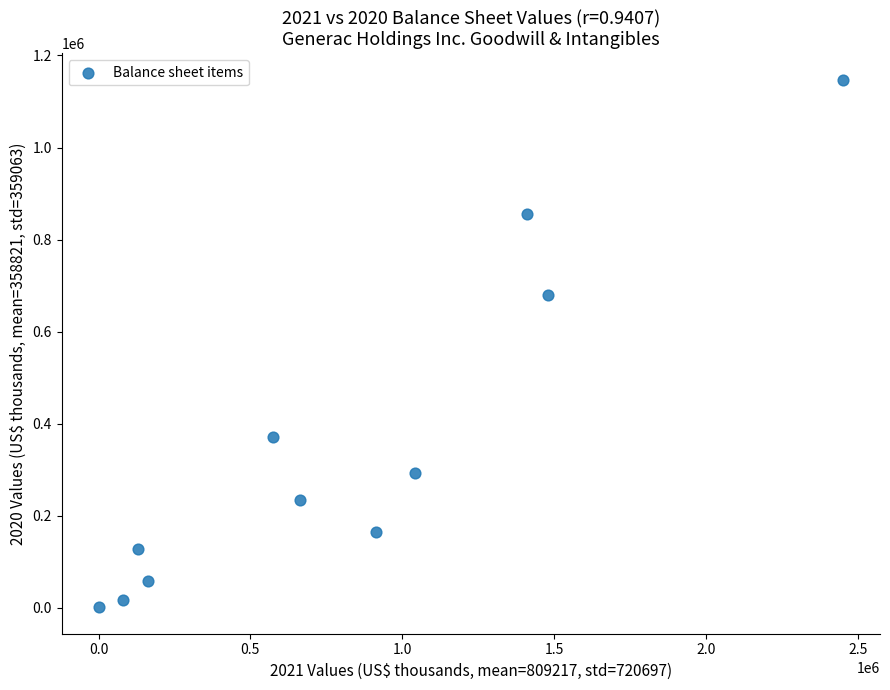

What is the range of X values (max minus min)?

2449790